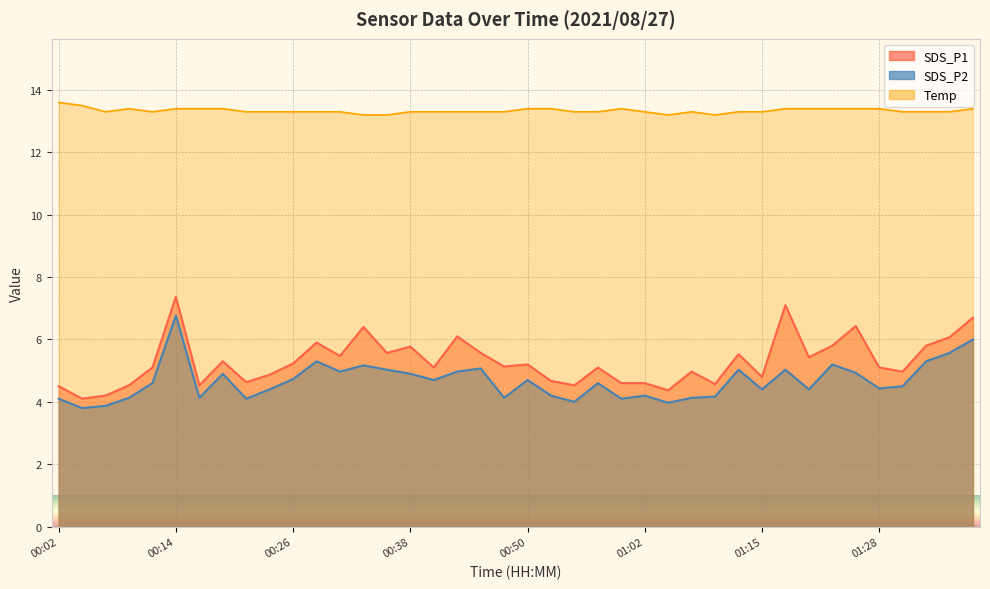

Rank the categories by SDS_P2 value from highest to lowest.

00:14, 01:39, 01:36, 00:28, 01:34, 01:23, 00:33, 00:45, 00:36, 01:13, 01:18, 00:31, 00:43, 01:26, 00:19, 00:38, 00:26, 00:40, 00:50, 00:11, 00:57, 01:31, 01:28, 00:23, 01:15, 01:21, 00:53, 01:02, 01:10, 00:09, 00:16, 00:48, 01:07, 00:02, 00:21, 01:00, 00:55, 01:05, 00:06, 00:04